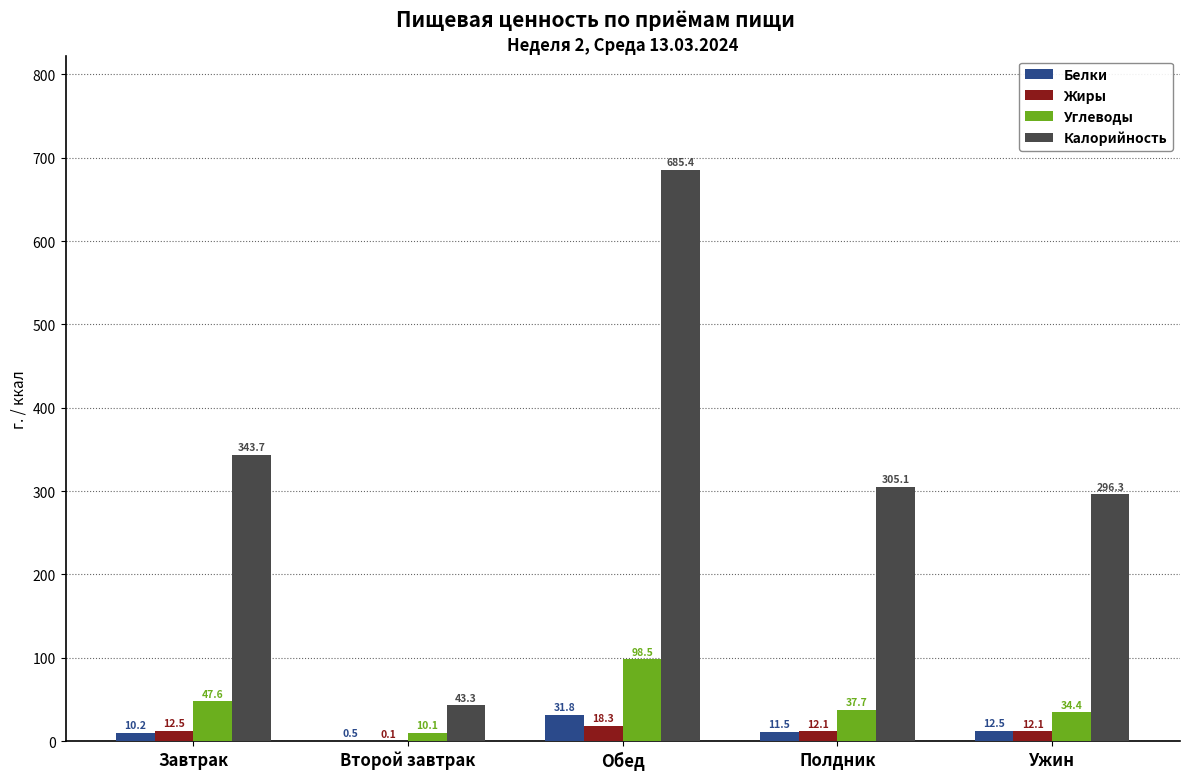

Between Второй завтрак and Обед, which series saw the biggest shift?

Калорийность